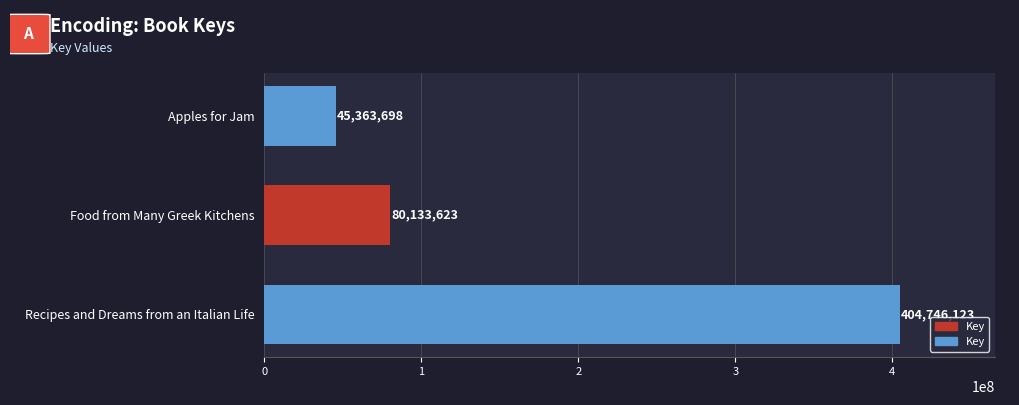

Between Apples for Jam and Food from Many Greek Kitchens, which is larger?

Food from Many Greek Kitchens